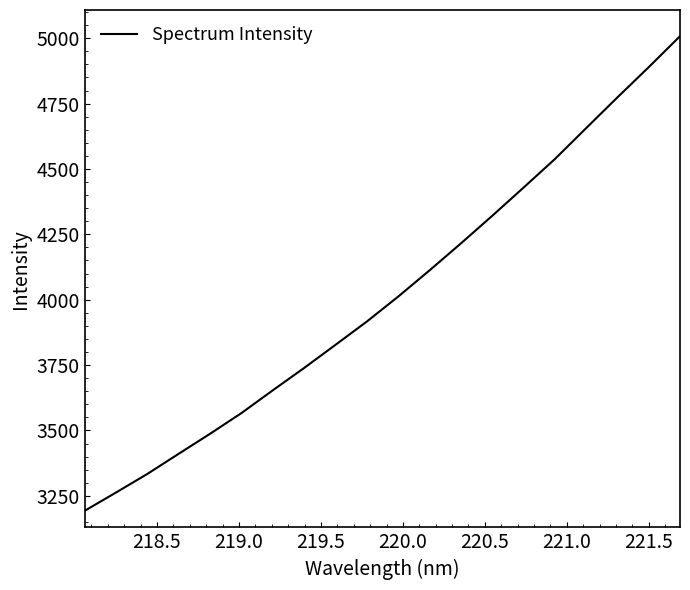

What is the maximum value shown in the chart?

5007.7